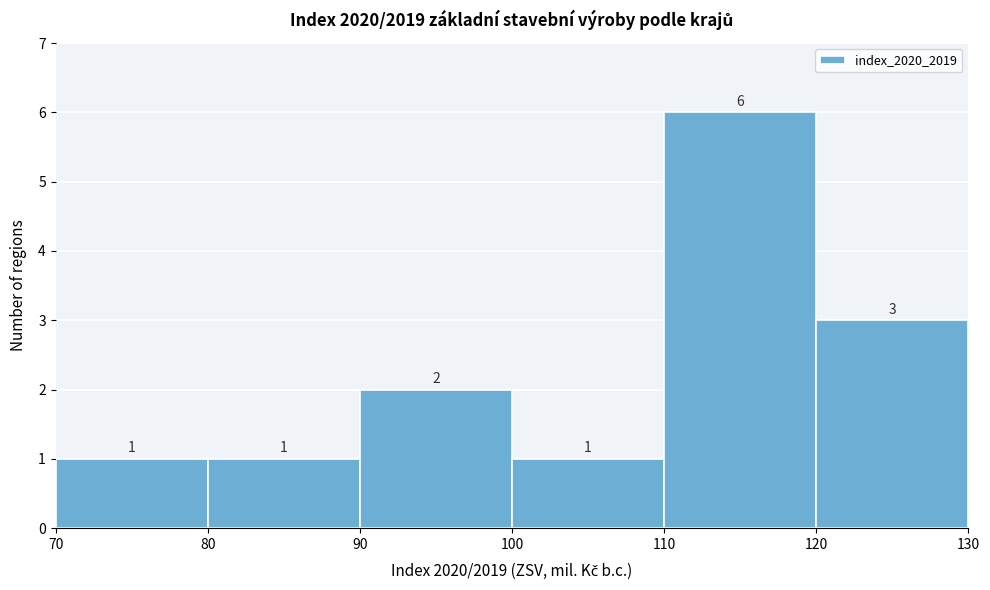

Over which range of the x-axis is the bar tallest?

110 to 120